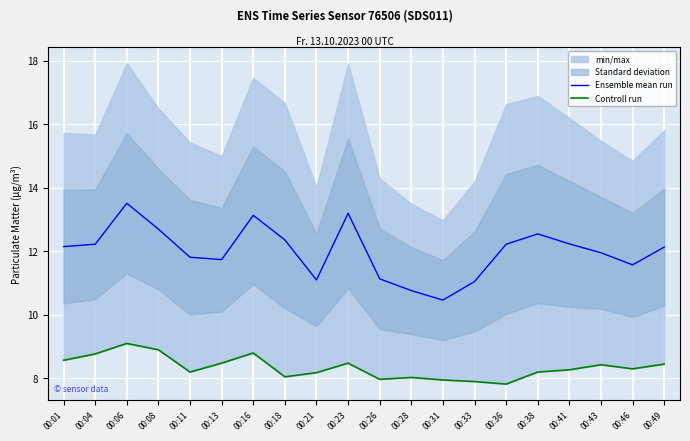

Which category has the highest value in the Ensemble mean run series?

00:06